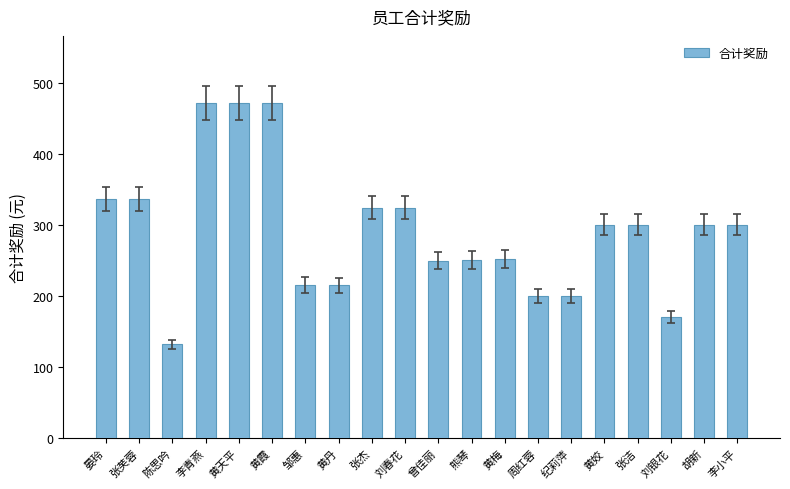

What is the sum of the values at 张杰 and 黄天平?

796.1